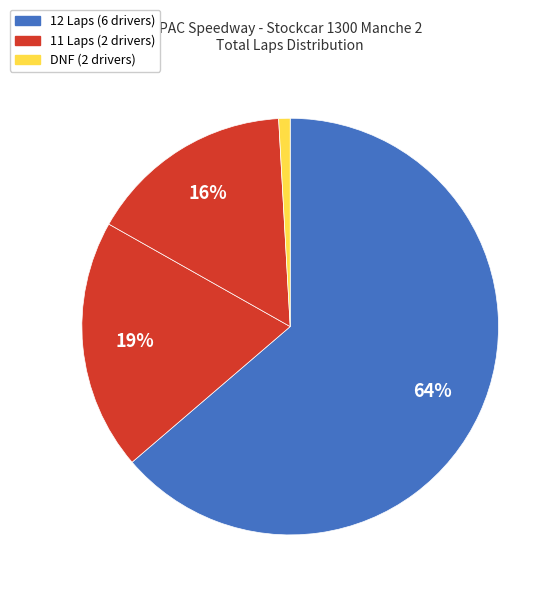

How many segments does this pie chart have?

4